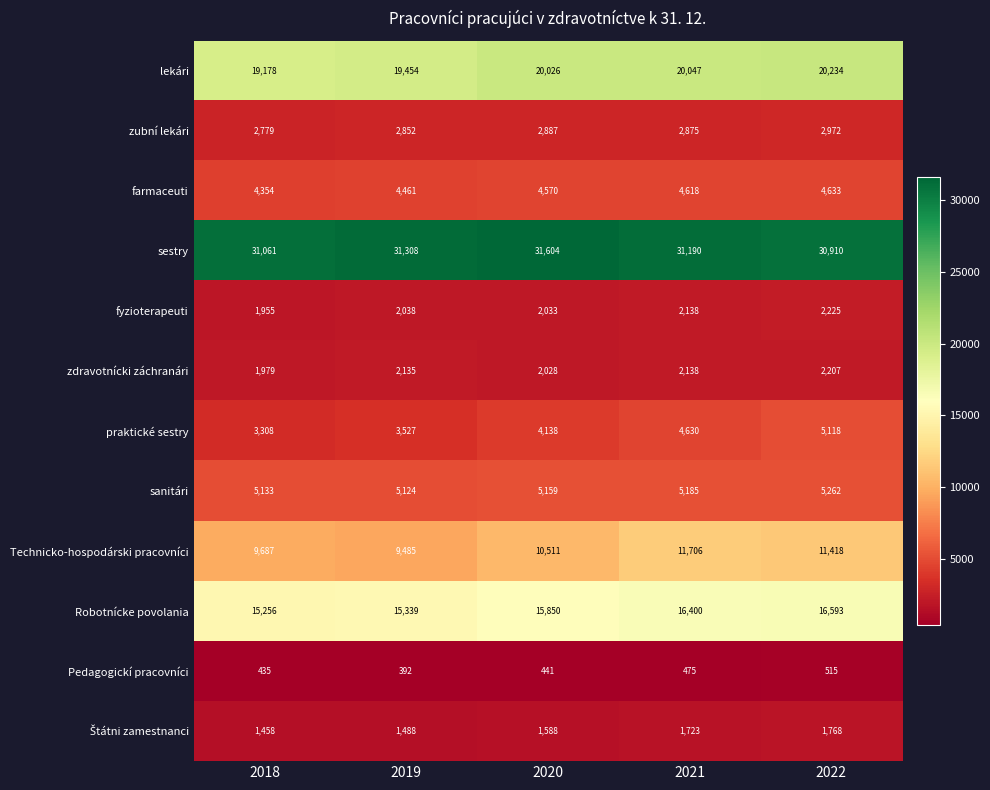

Is it true that sanitári equals 3065 at 2020?

False